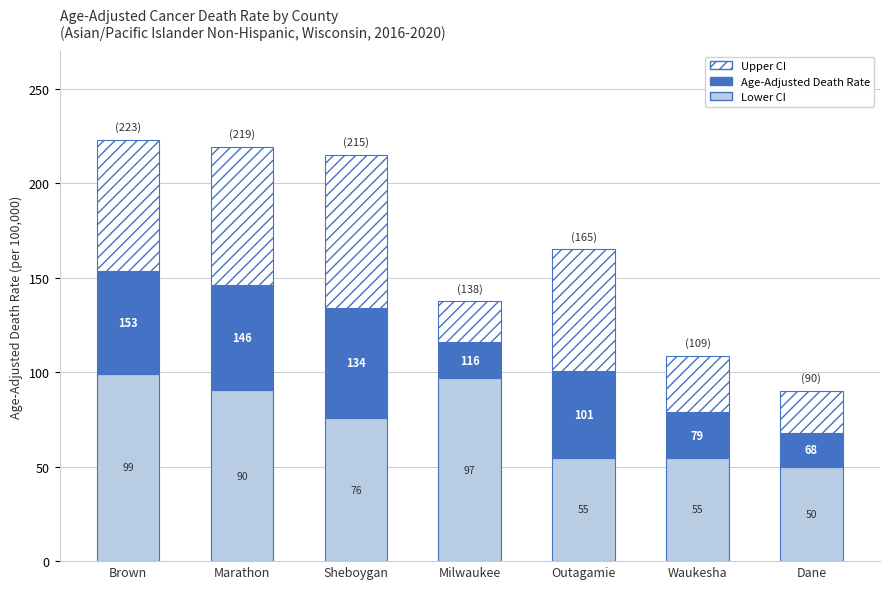

List the series in order of their peak value, lowest first.

Age-Adjusted Death Rate, Upper CI, Lower CI